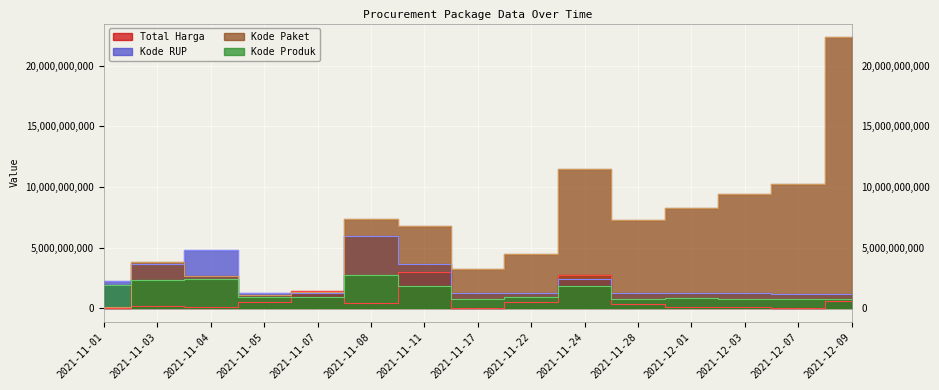

At which label does Total Harga reach its minimum?

2021-11-01